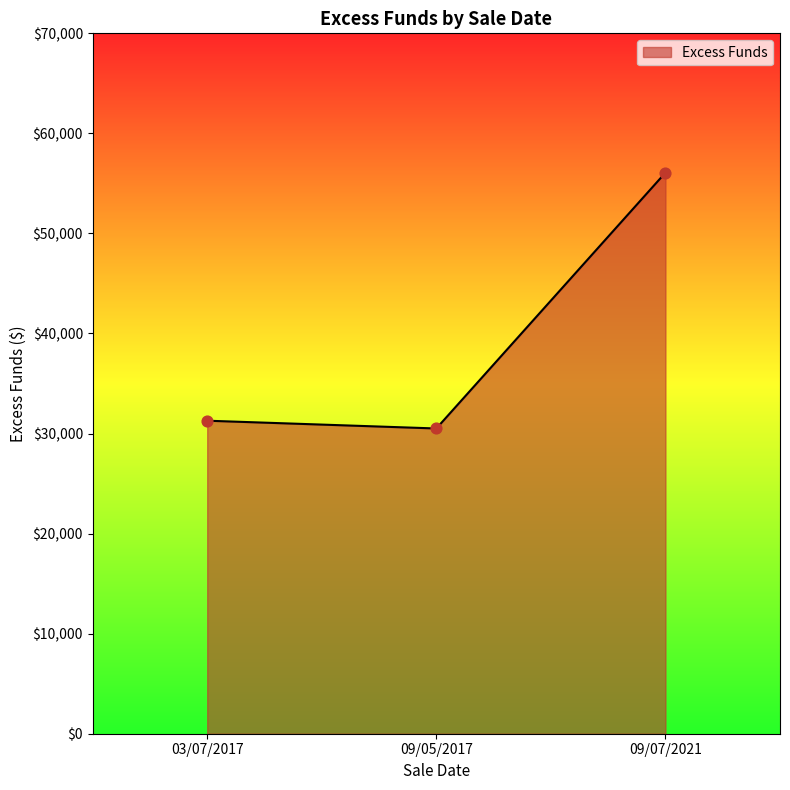

Approximately how many times larger is the value at 09/07/2021 compared to 03/07/2017?

1.8